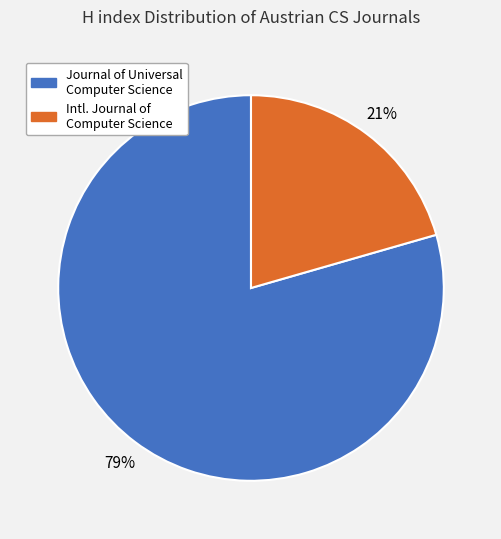

Is there a majority slice in this chart?

Yes